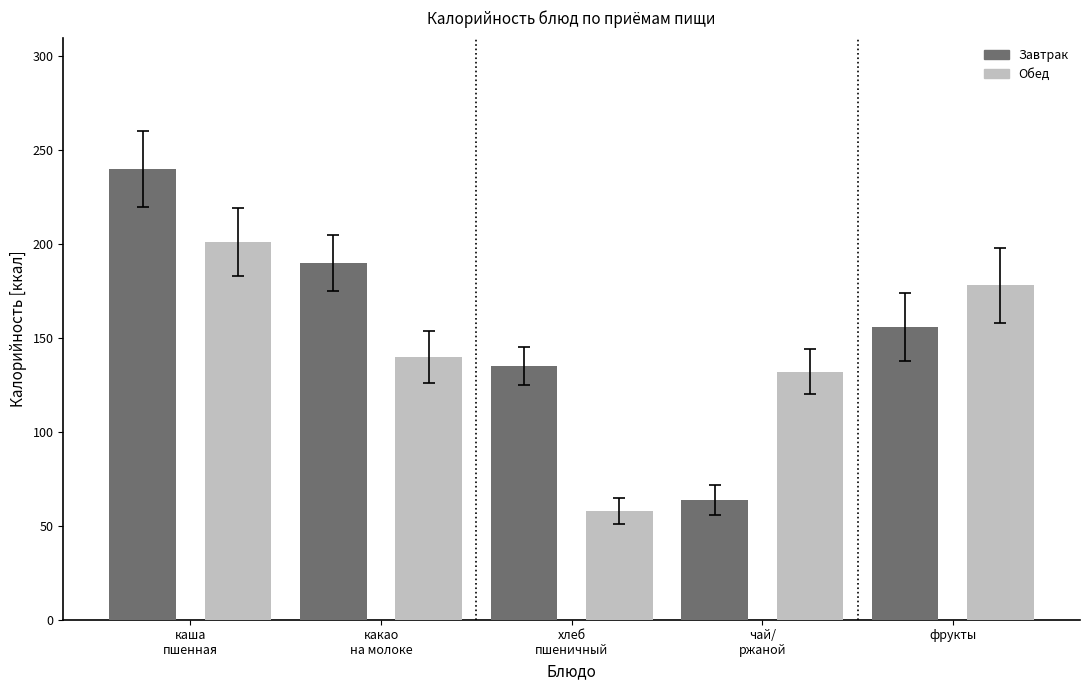

Which series has the widest spread of values?

Завтрак